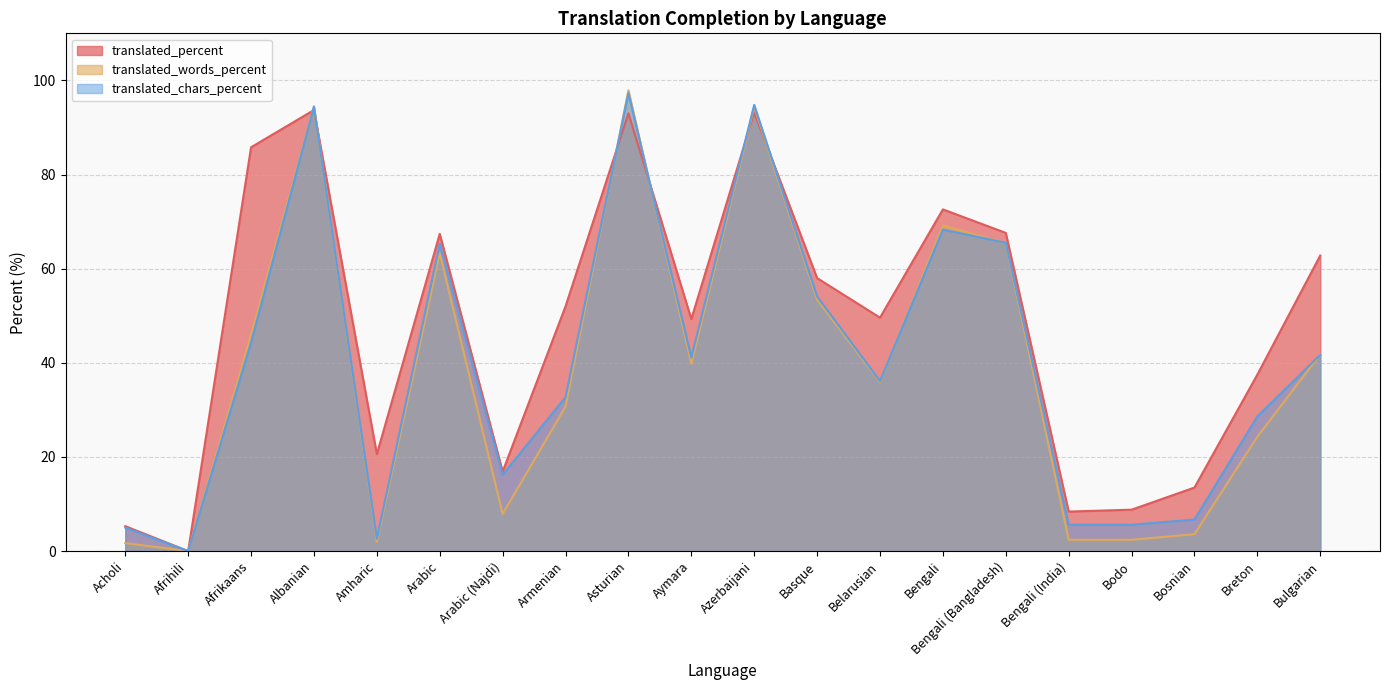

How many intersections are there between translated_words_percent and translated_chars_percent?

6